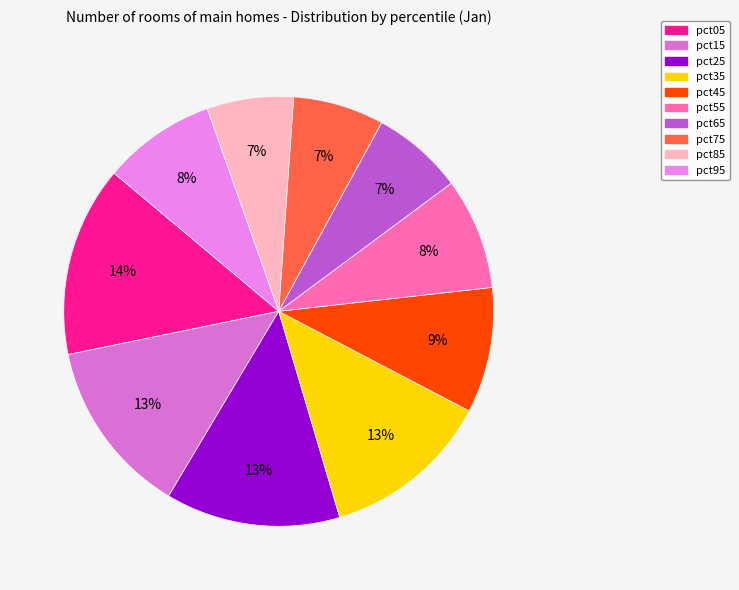

The pct35 slice represents 20% of the pie. True or false?

False